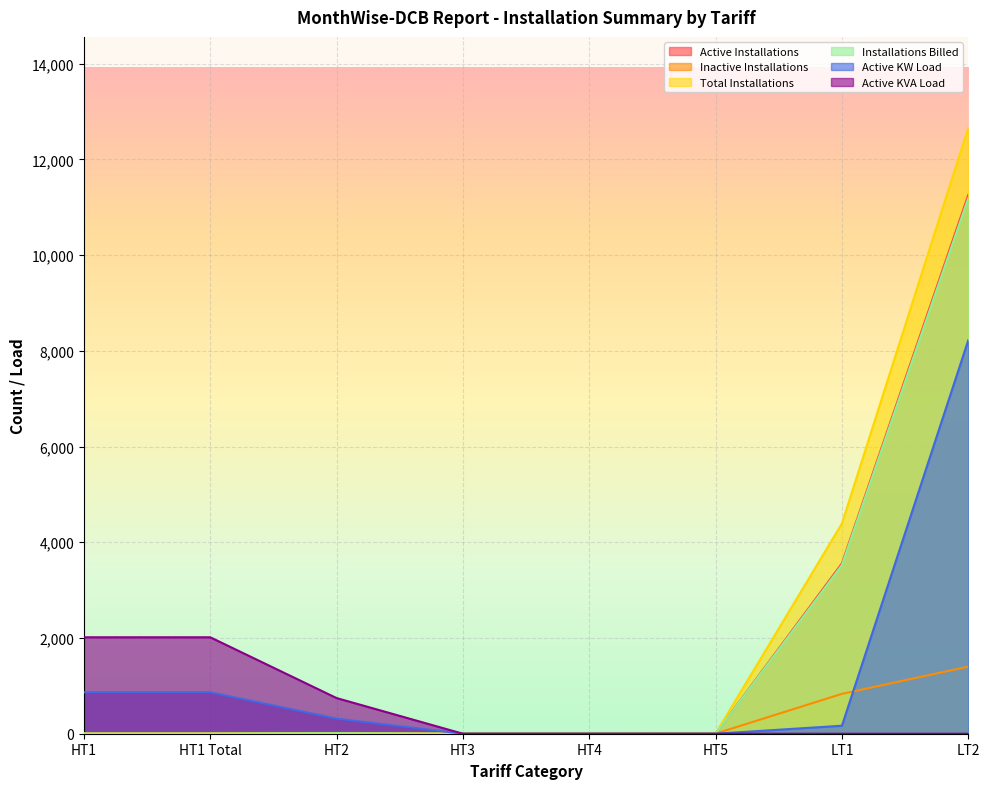

What is the label of the 1st point from the left?

HT1